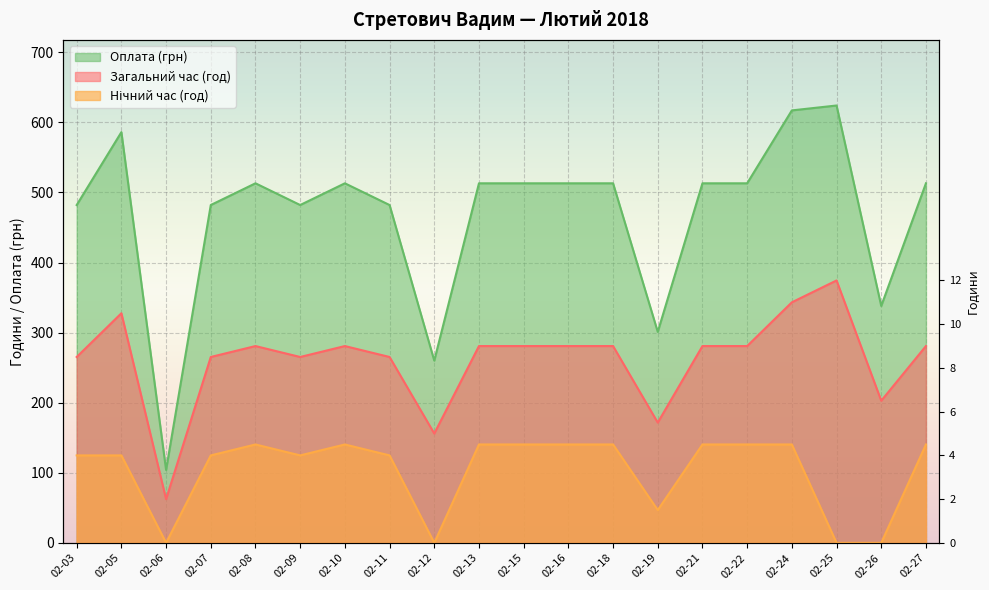

Reading right to left, what are all the values shown in this chart?

Загальний час: 280.8	202.8	374.4	343.2	280.8	280.8	171.6	280.8	280.8	280.8	280.8	156.0	265.2	280.8	265.2	280.8	265.2	62.4	327.6	265.2
Нічний час: 140.4	0.0	0.0	140.4	140.4	140.4	46.8	140.4	140.4	140.4	140.4	0.0	124.8	140.4	124.8	140.4	124.8	0.0	124.8	124.8
Оплата: 513.0	338.0	624.0	617.0	513.0	513.0	301.0	513.0	513.0	513.0	513.0	260.0	482.0	513.0	482.0	513.0	482.0	104.0	586.0	482.0